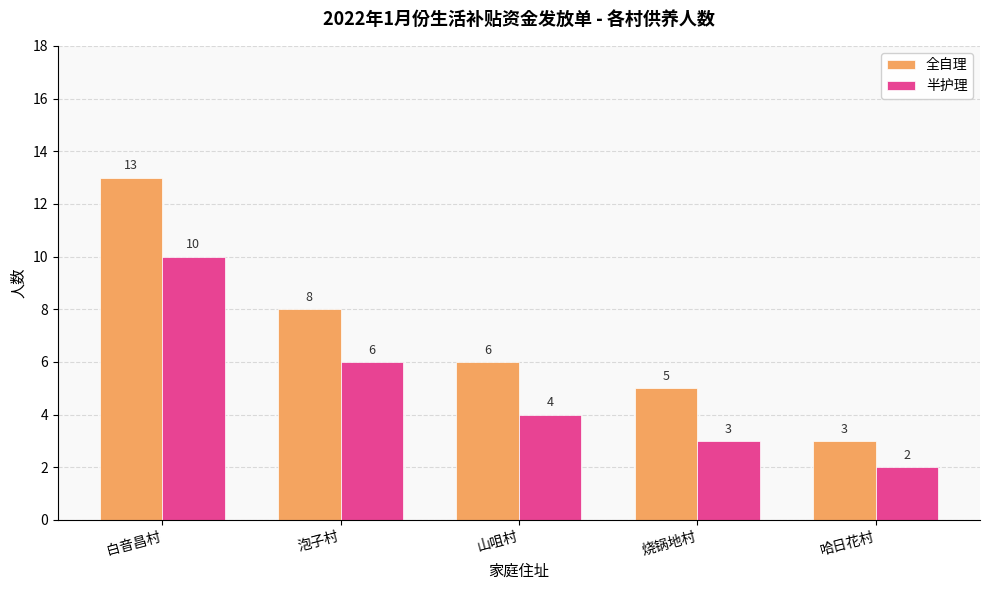

How many groups of bars are there?

5